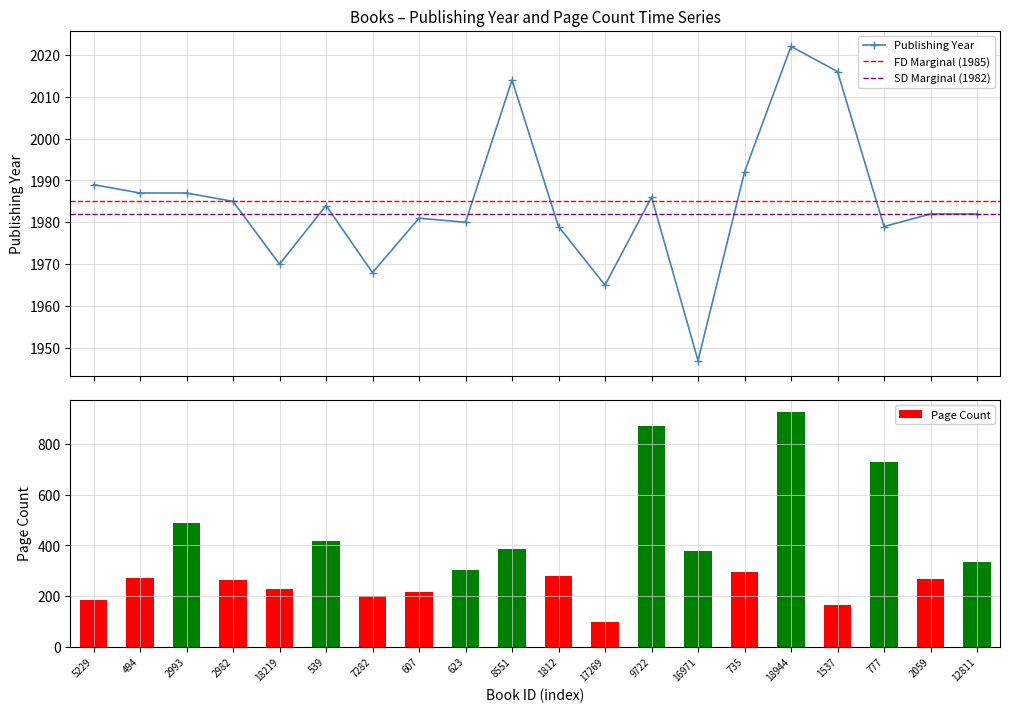

What is the sum of the publishingYear values at 8551 and 7282?

3982